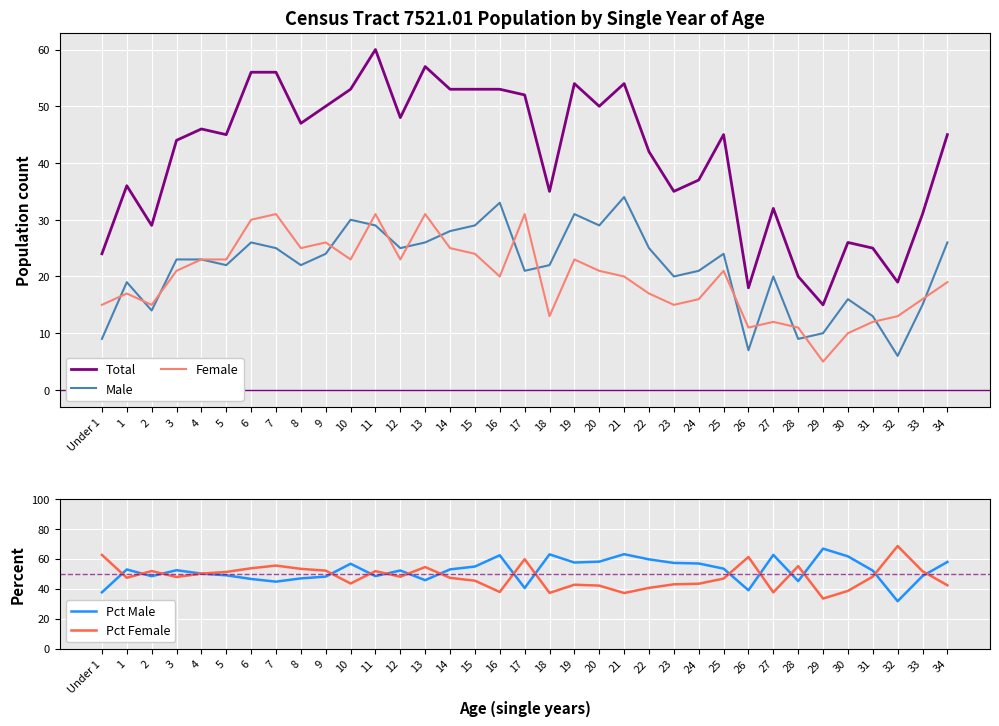

What is the highest value of the Pct Female series?

68.4